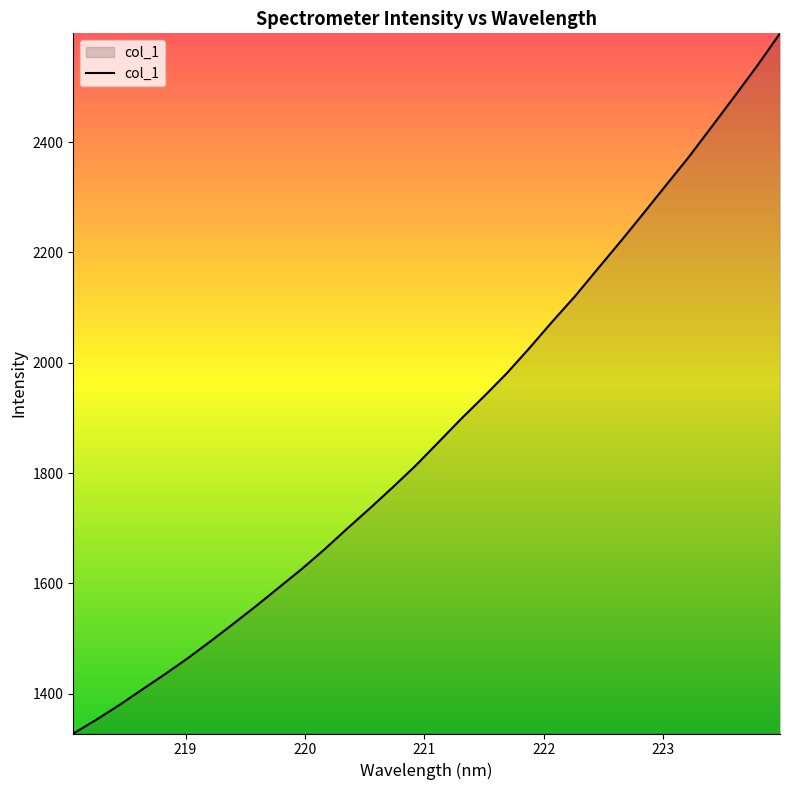

What is the difference between the maximum and minimum values?

1269.1